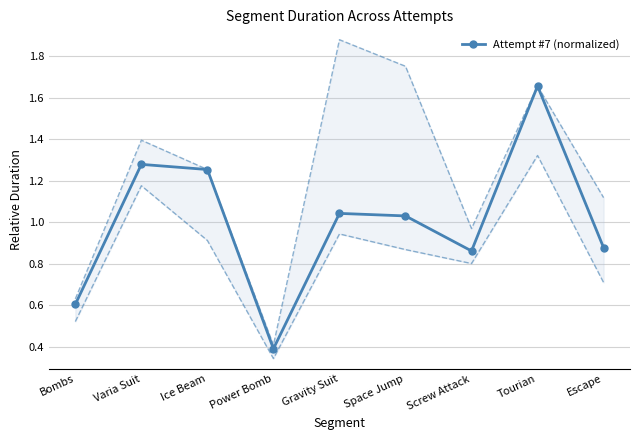

True or false: the data shows 0.6 at Bombs.

True